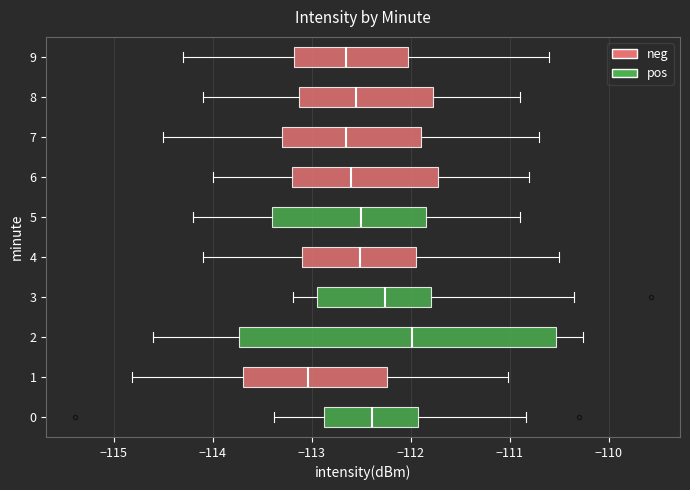

Which box's median line is the furthest to the right?

2